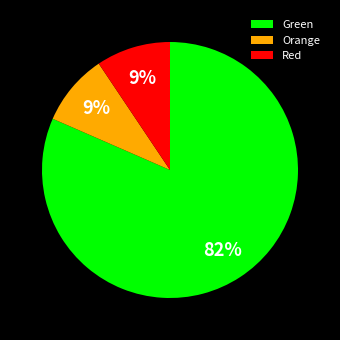

True or false: Green accounts for 82% of the total.

True